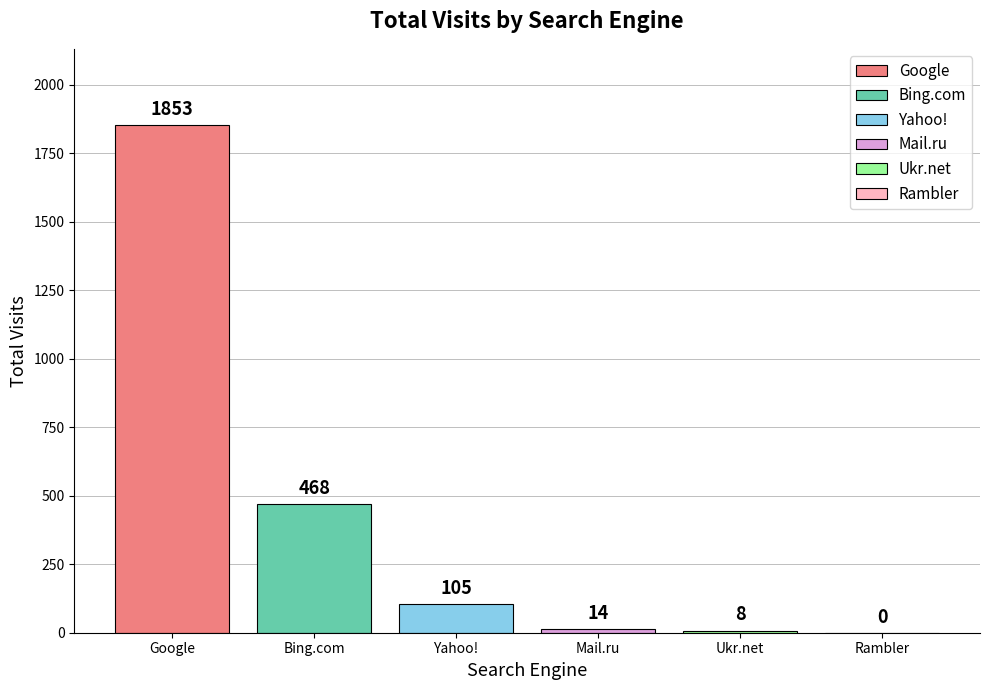

What is the sum of all values?

2448